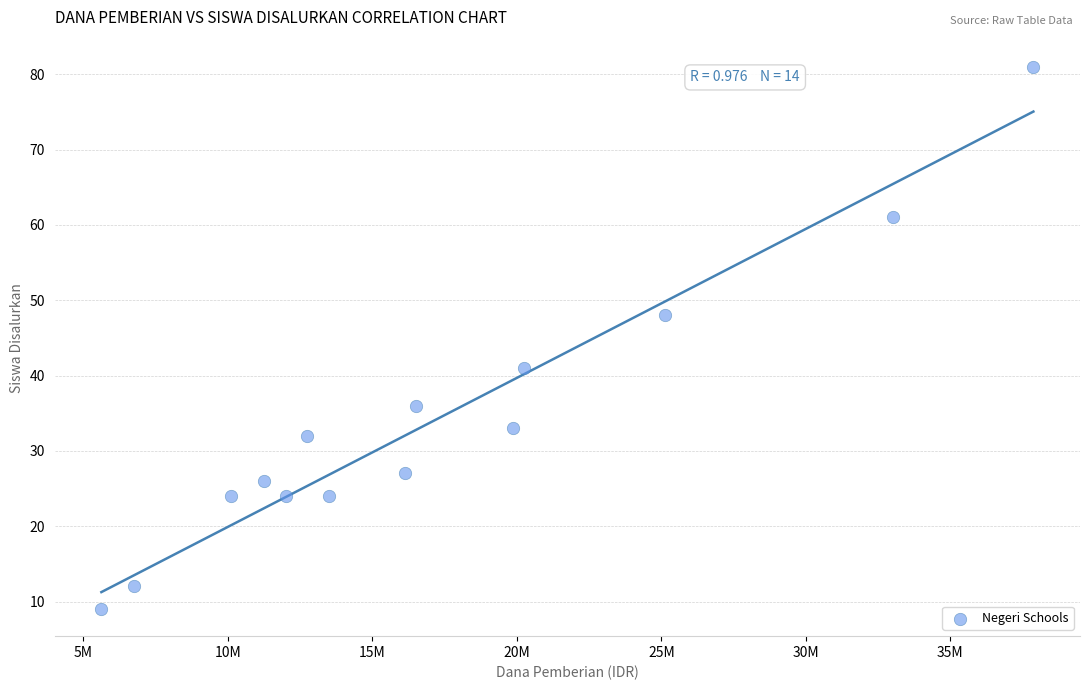

What is the range of Y values (max minus min)?

72